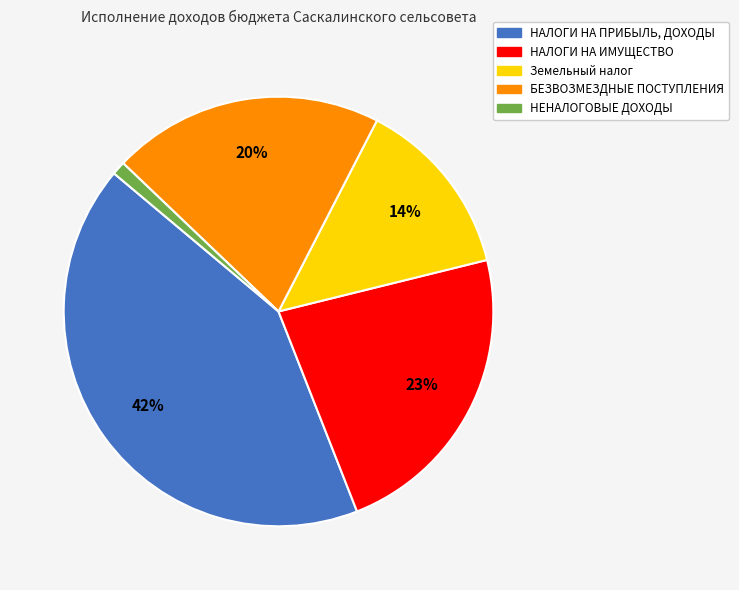

Count the number of slices in the pie.

5